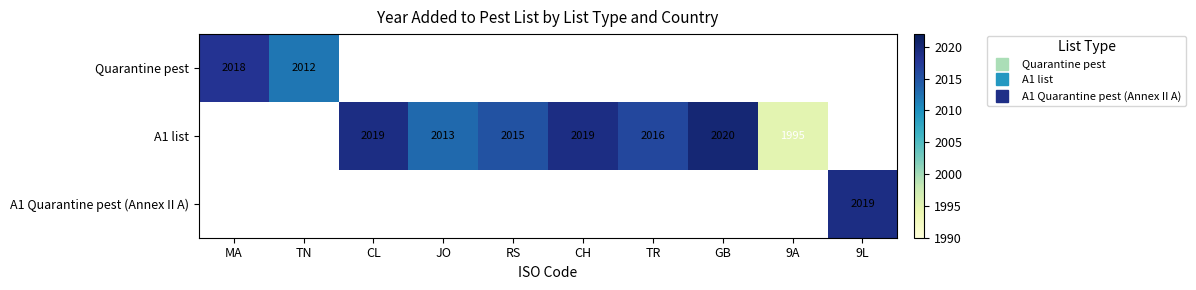

At which category does the chart reach its peak across all series?

GB